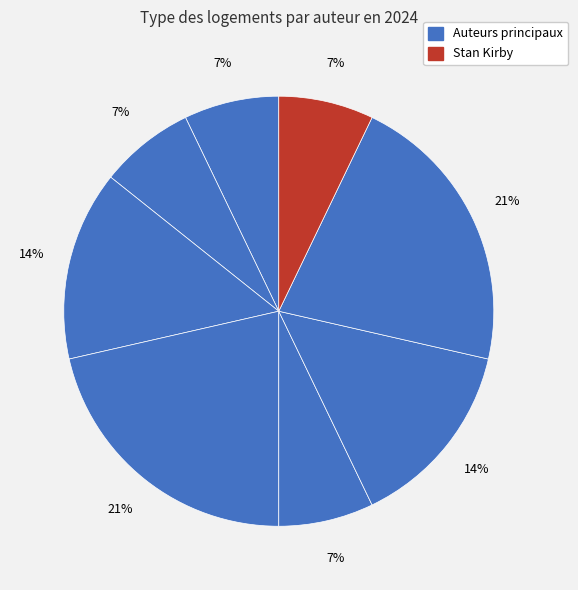

How many segments does this pie chart have?

8